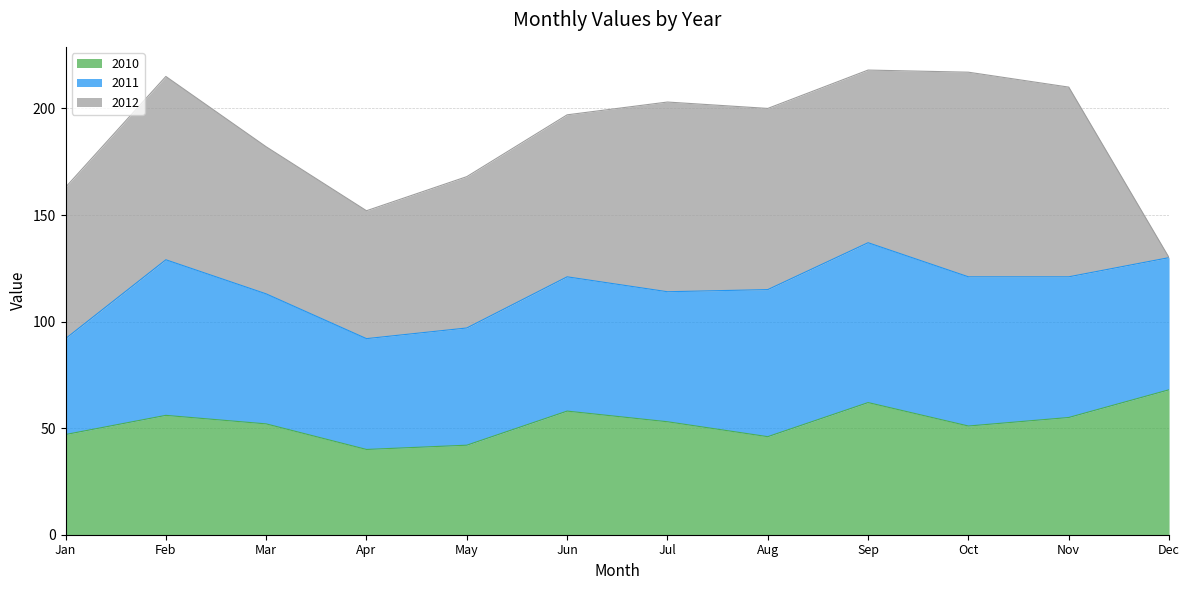

What is the lowest value of the 2011 series?

45